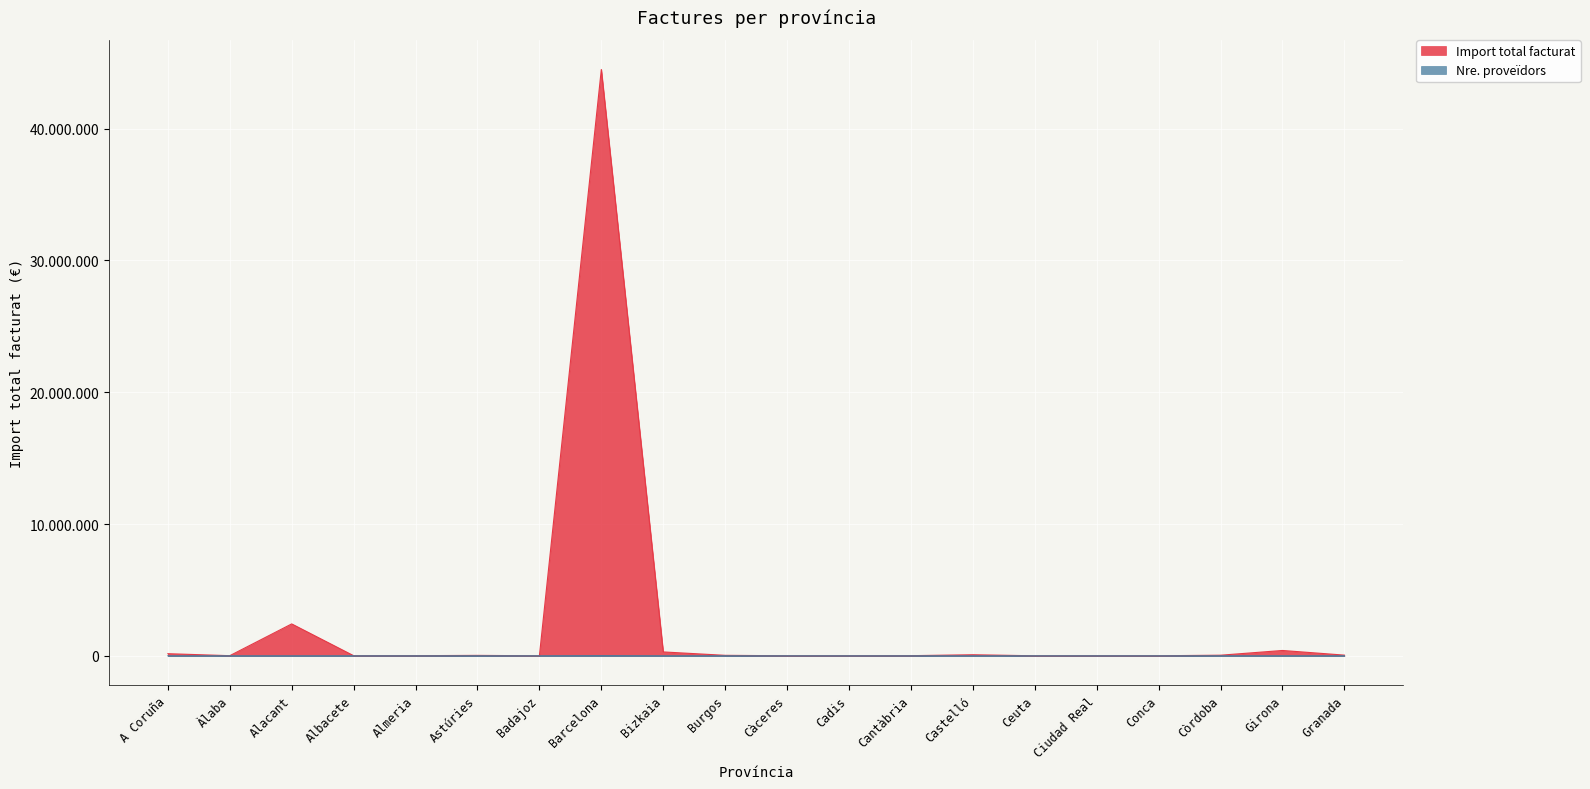

At which label does Nre. proveïdors reach its minimum?

Badajoz